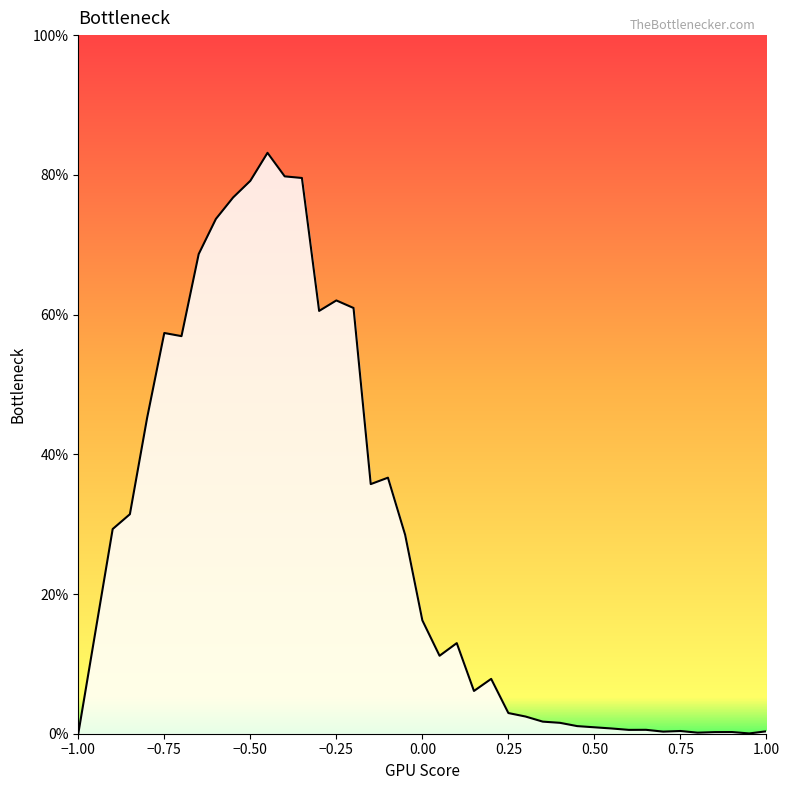

Does the chart have visible grid lines?

No